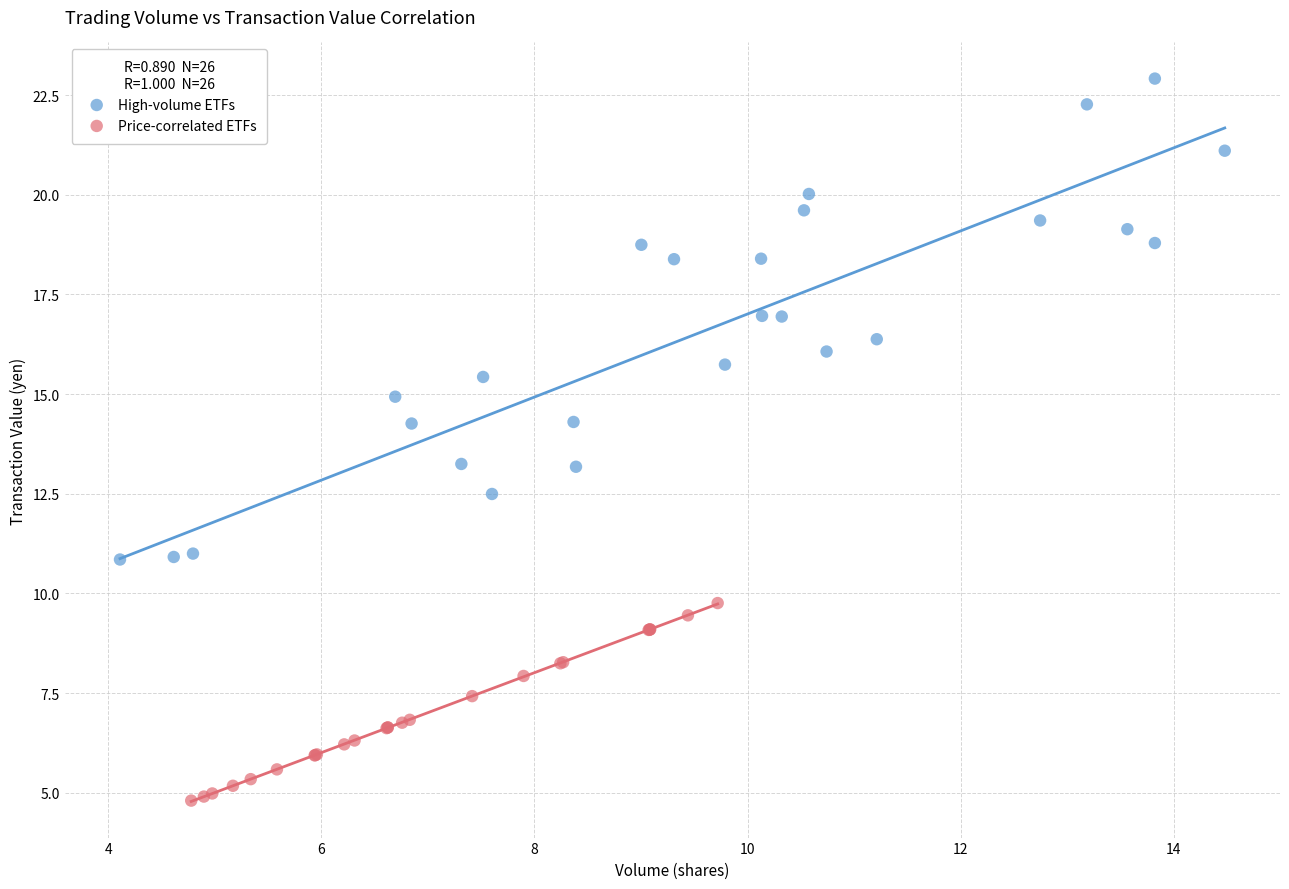

Which series has the widest spread of Y values?

High-volume ETFs